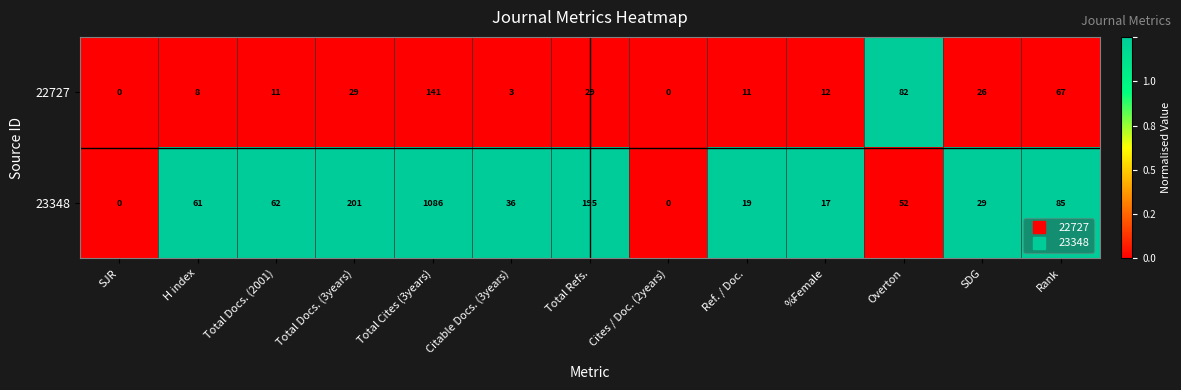

Reading left to right, transcribe all the data shown in this chart.

22727: 0	8	11	29	141	3	29	0	11	12	82	26	67
23348: 0	61	62	201	1086	36	195	0	19	17	52	29	85